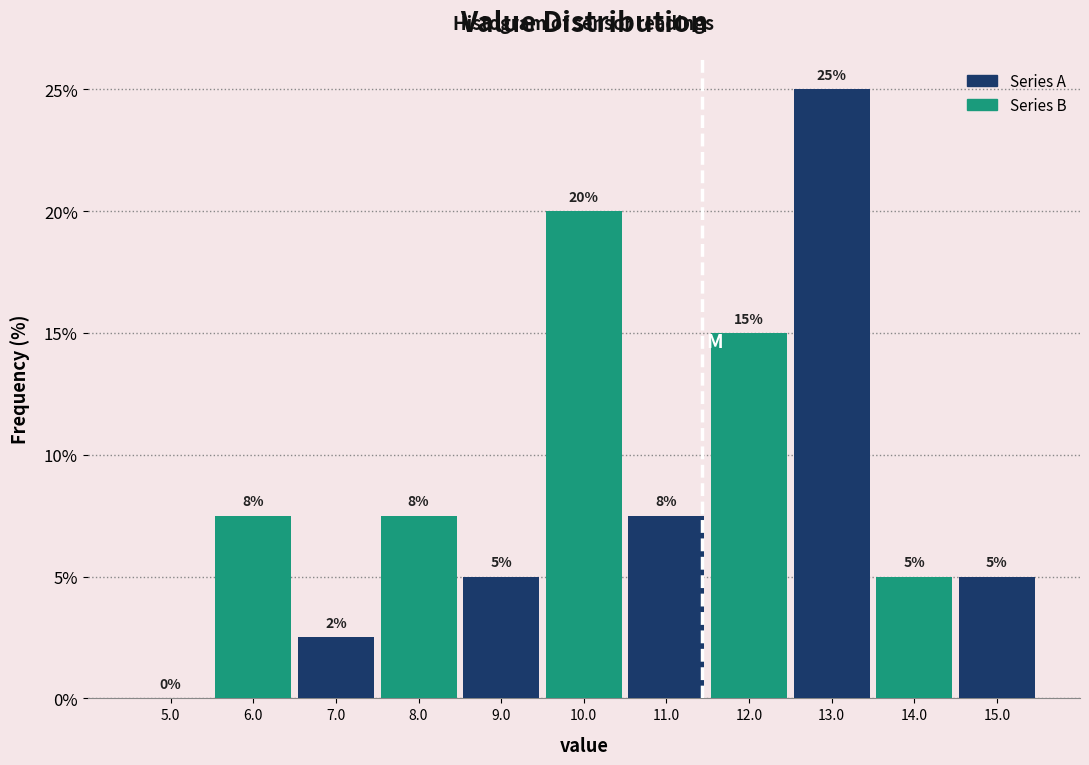

Over which range of the x-axis is the bar tallest?

12.5 to 13.5